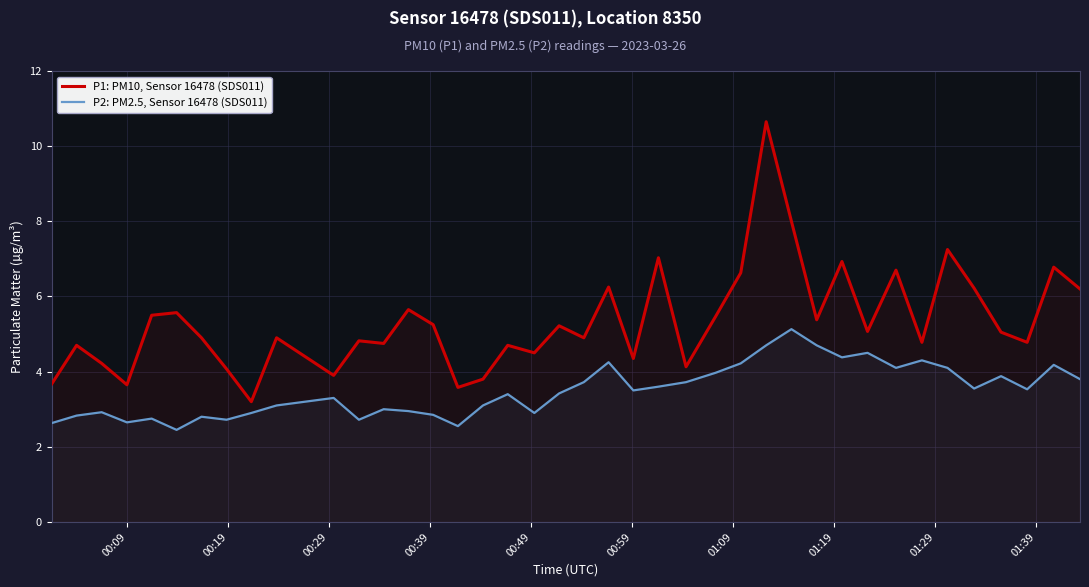

How many lines are shown in the chart?

2